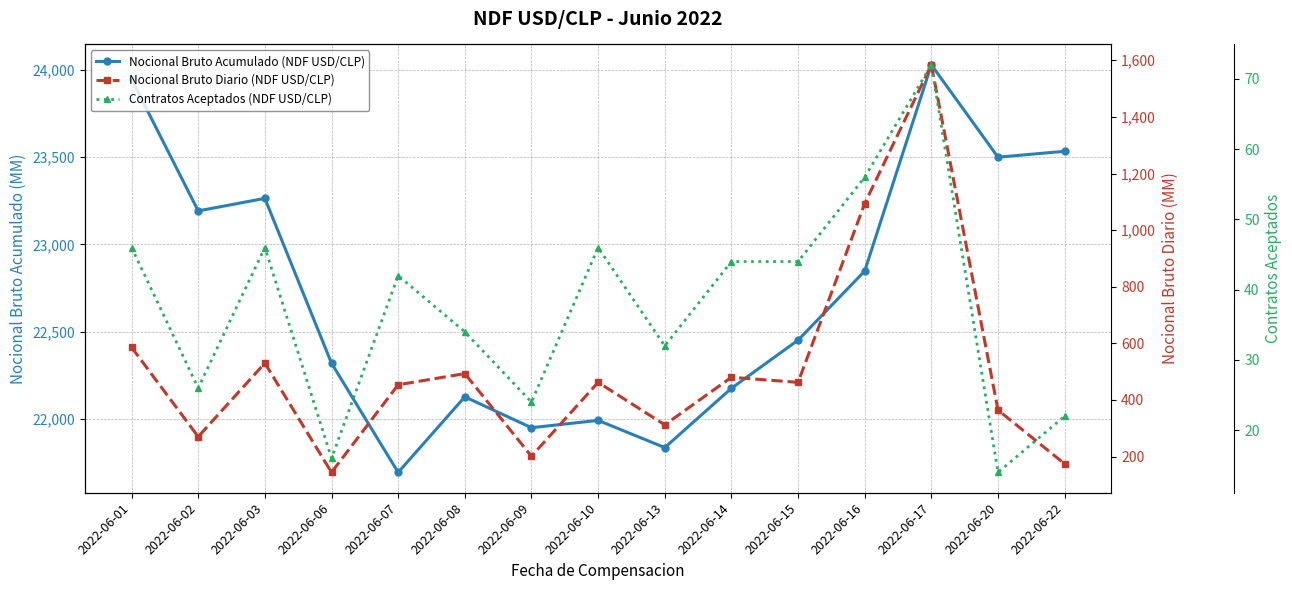

Which label corresponds to the smallest value in the chart?

2022-06-20